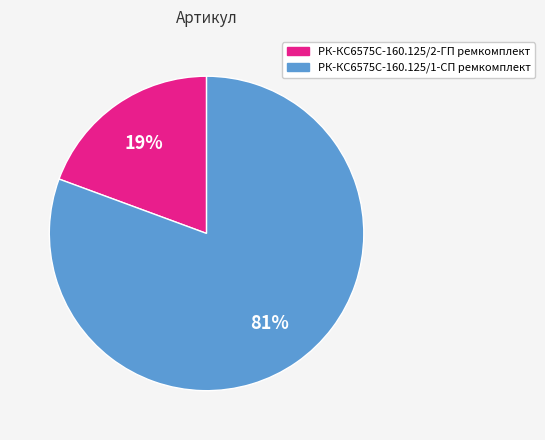

To the nearest percent, what is the combined percentage of РК-КС6575С-160.125/2-ГП ремкомплект and РК-КС6575С-160.125/1-СП ремкомплект?

100%